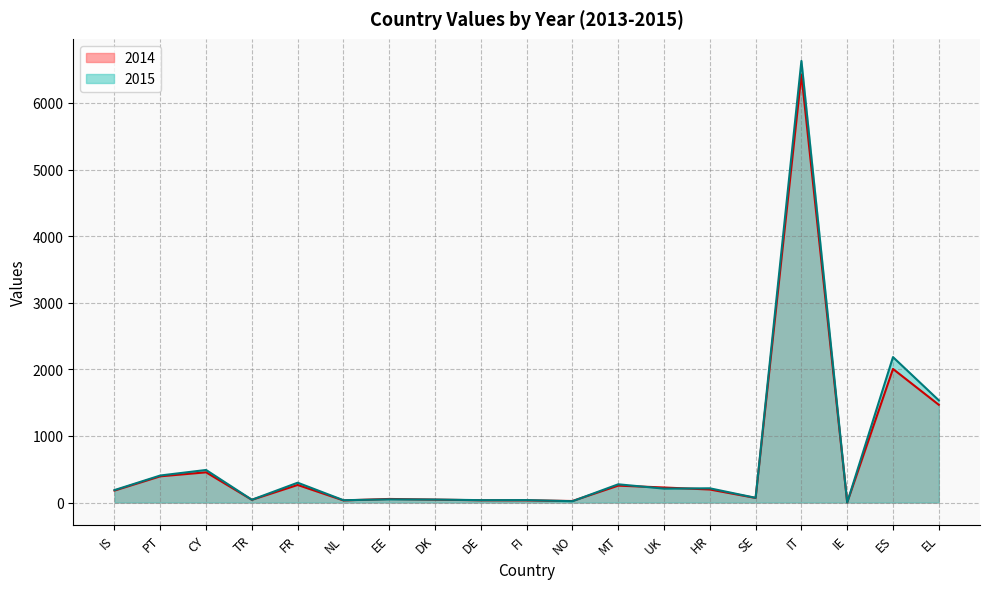

True or false: 2015 and 2014 cross at least once.

True